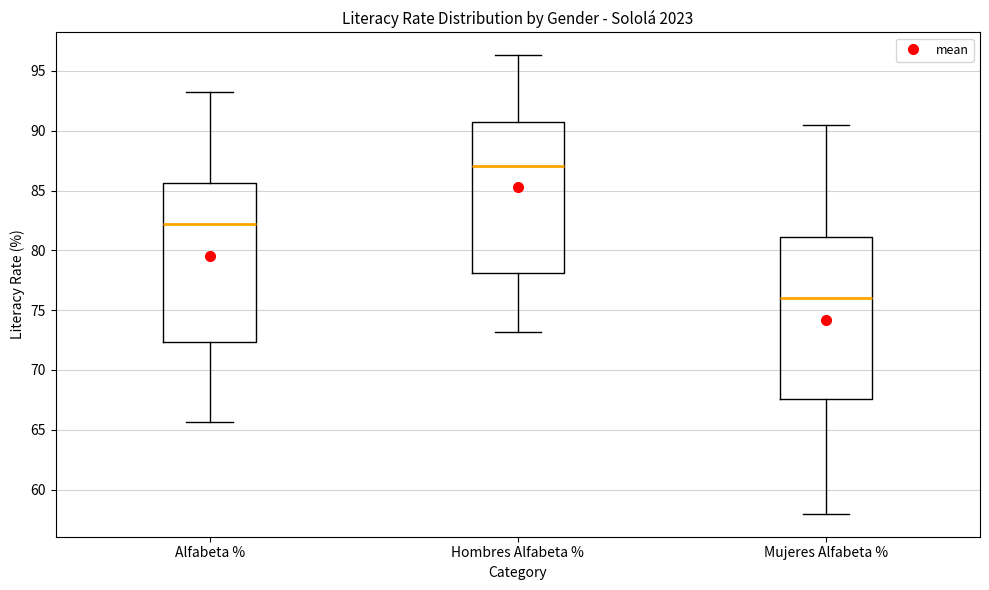

Where is the lower edge of the box for Hombres Alfabeta % on the y-axis? The values are not printed on the chart, so give them approximately, as read against the axis.

78.0